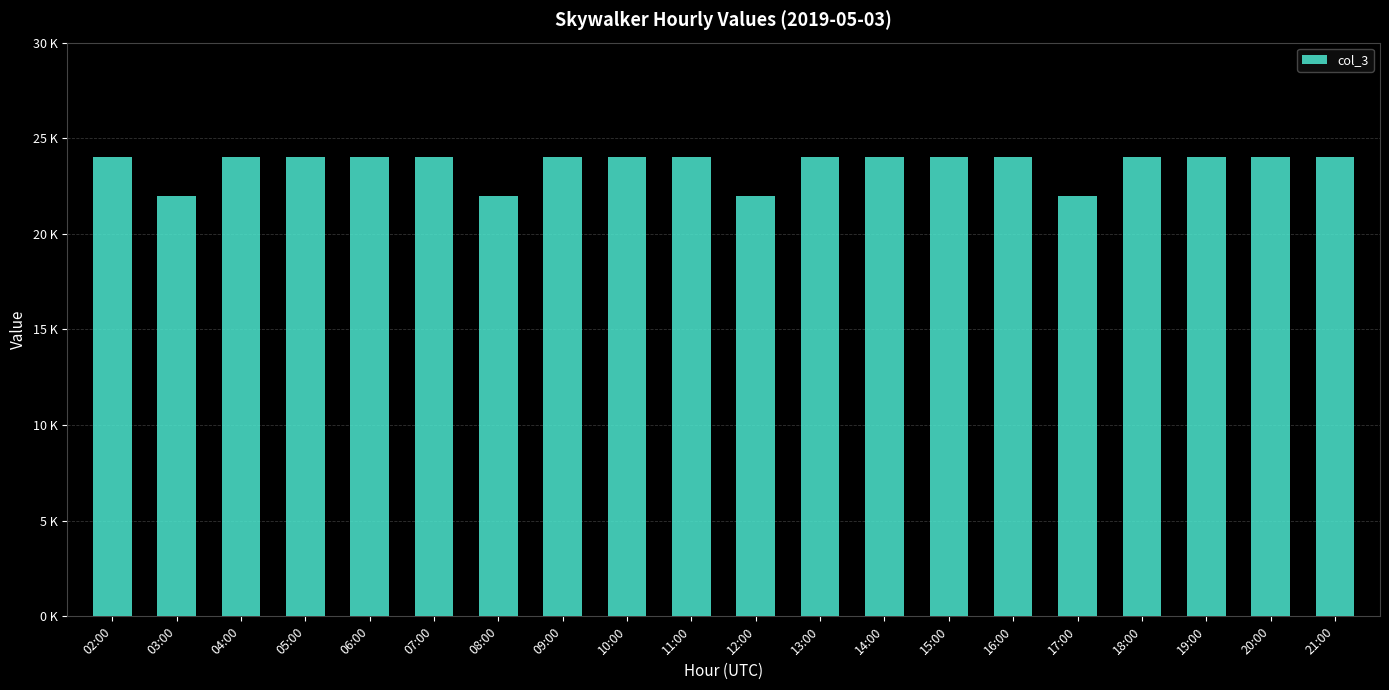

Does the chart contain any negative values?

No